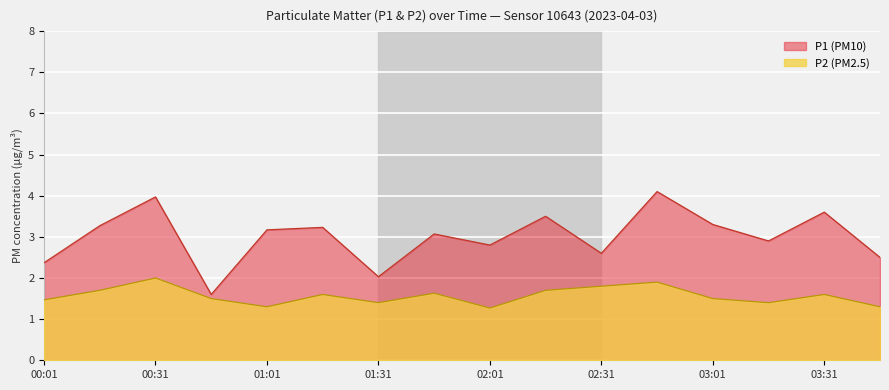

How many lines are shown in the chart?

2